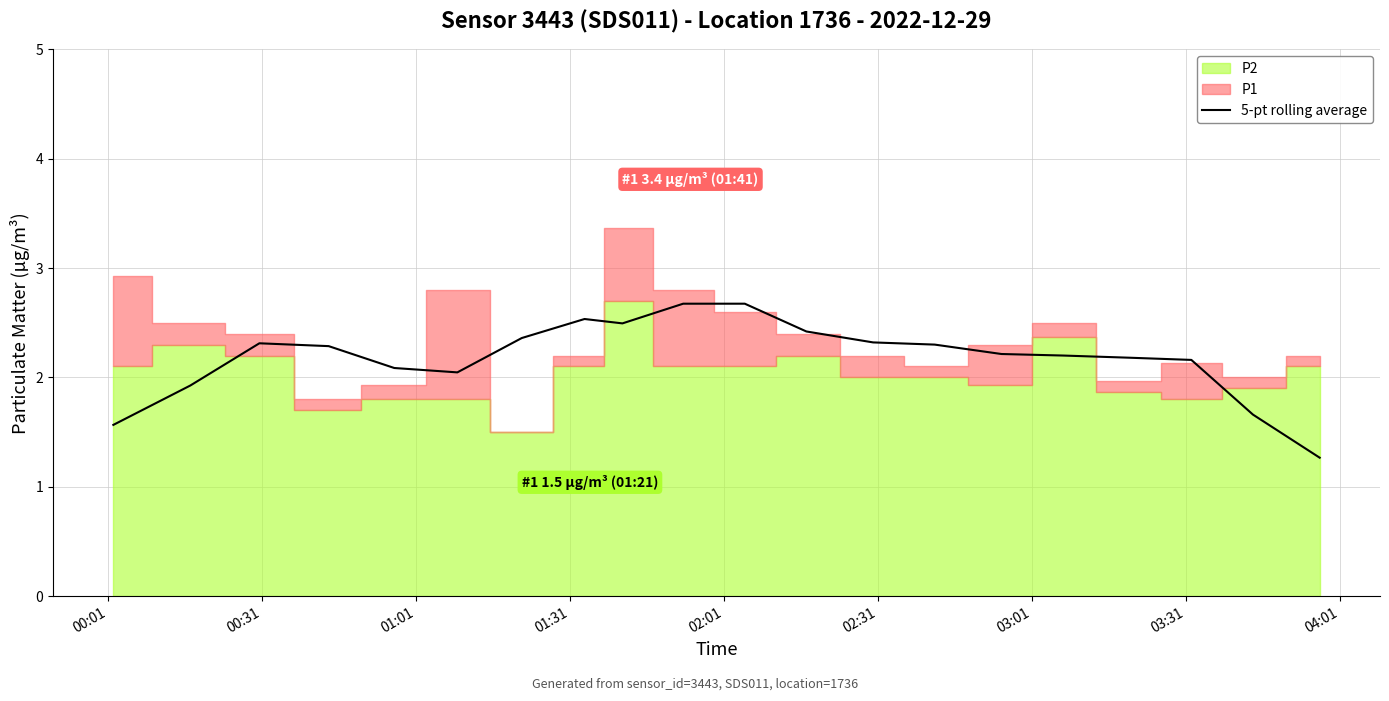

Count the number of categories in the chart.

20